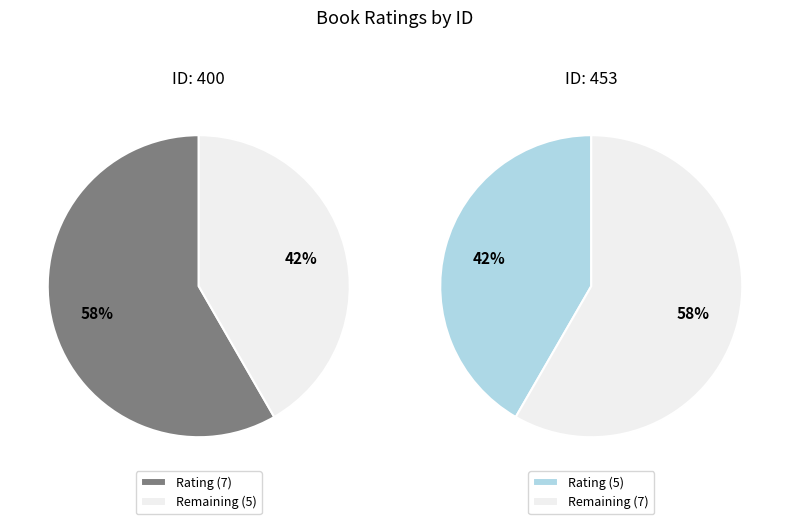

True or false: 453 accounts for 42% of the total.

True